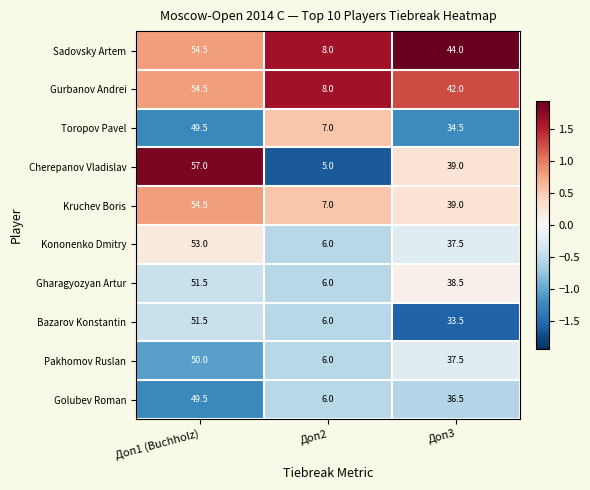

Which series changed the most between Доп2 and Доп3?

Sadovsky Artem